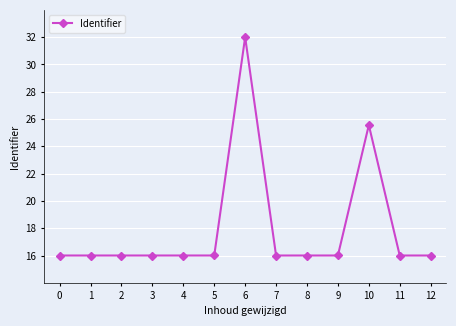

What is the difference between the values at 6 and 4?

16.0